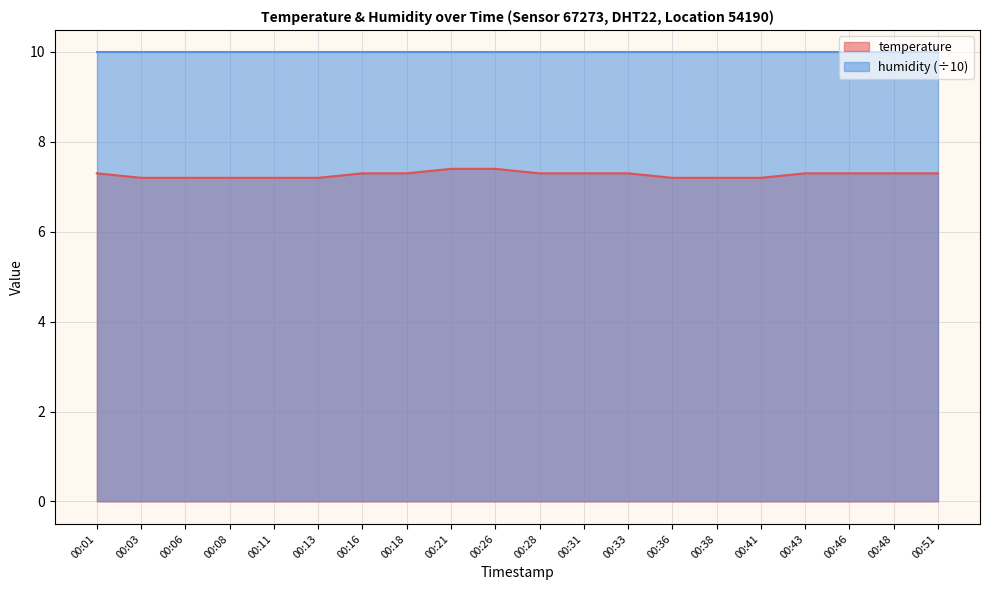

Approximately how many times larger is the value at 00:33 compared to 00:16?

1.0